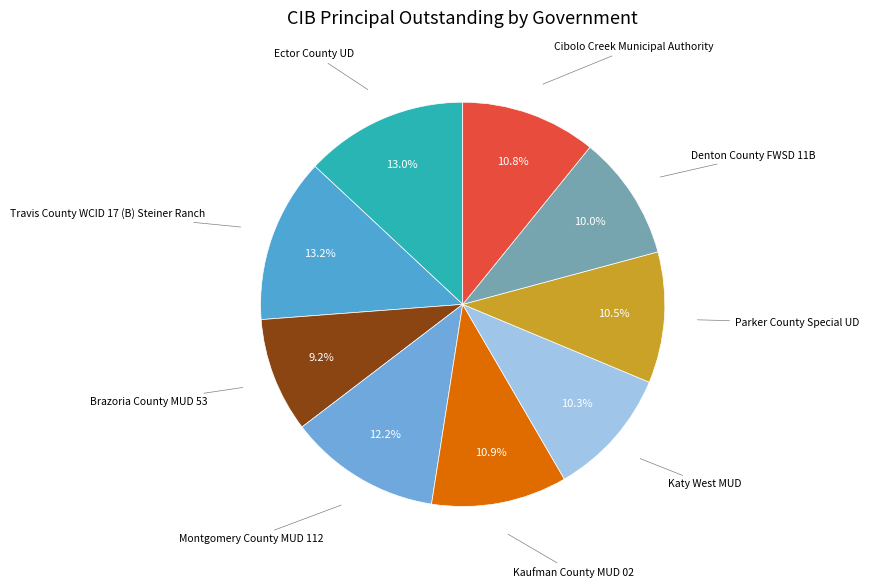

Count the number of slices in the pie.

9